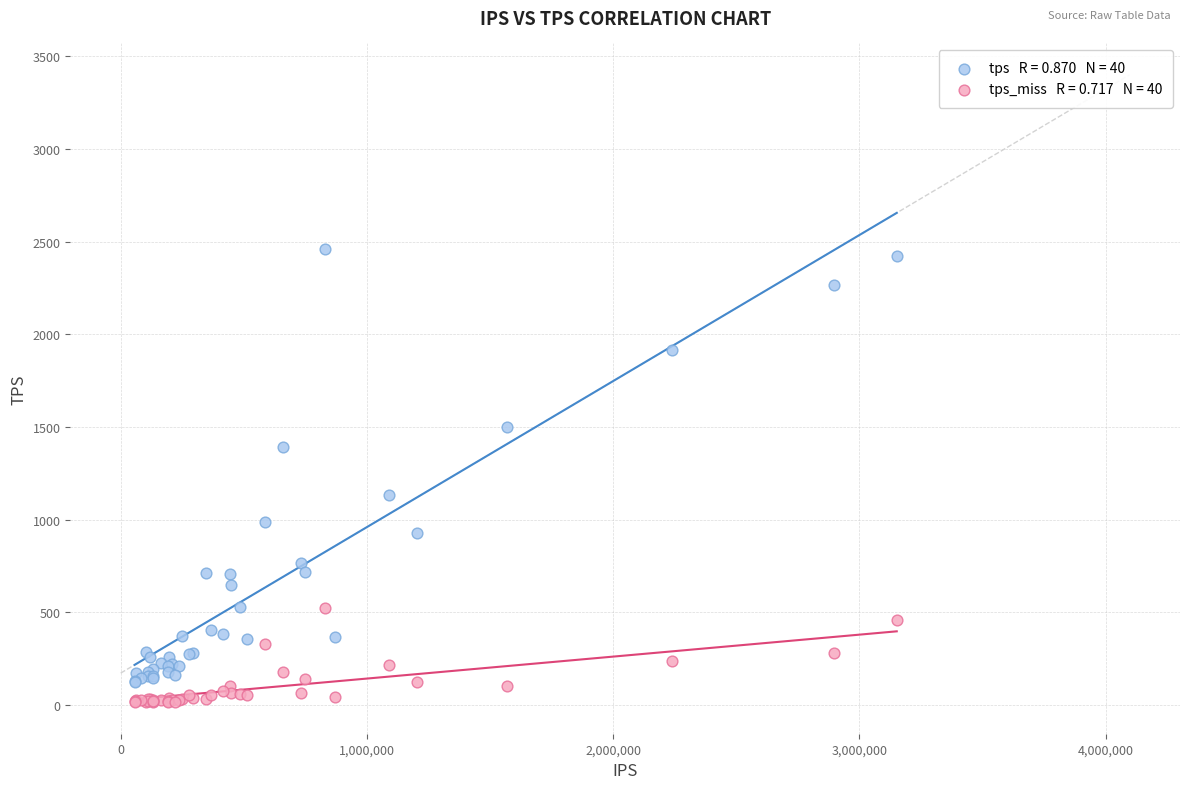

Across all series, what Y value is closest to 1235?

1131.3